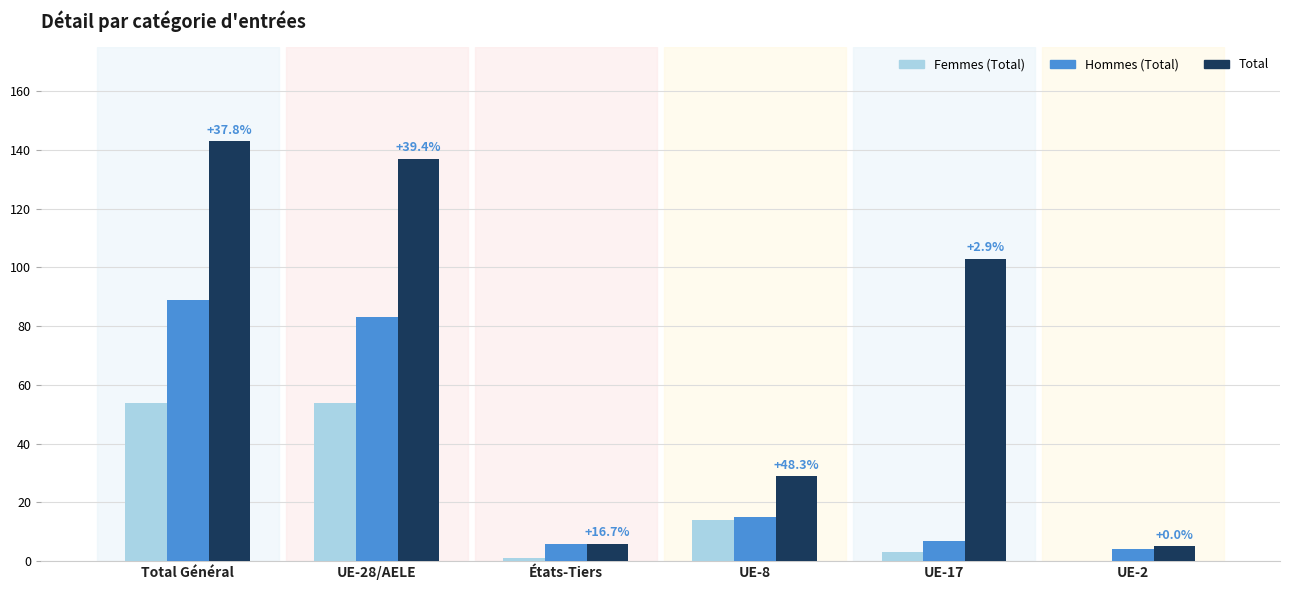

What is the sum of all Femmes (Total) values?

126